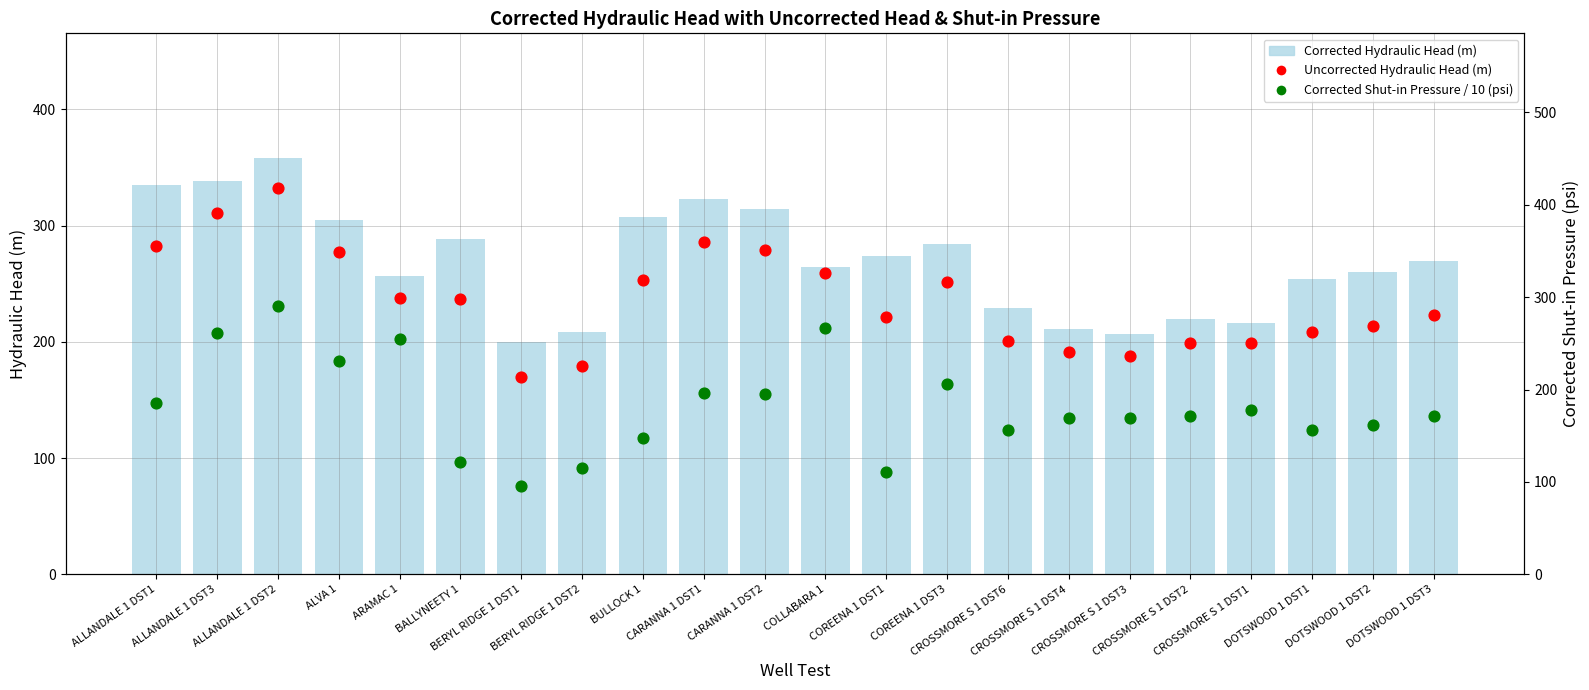

Which series reaches the minimum Y coordinate?

Corrected Shut-in Pressure / 10 (psi)